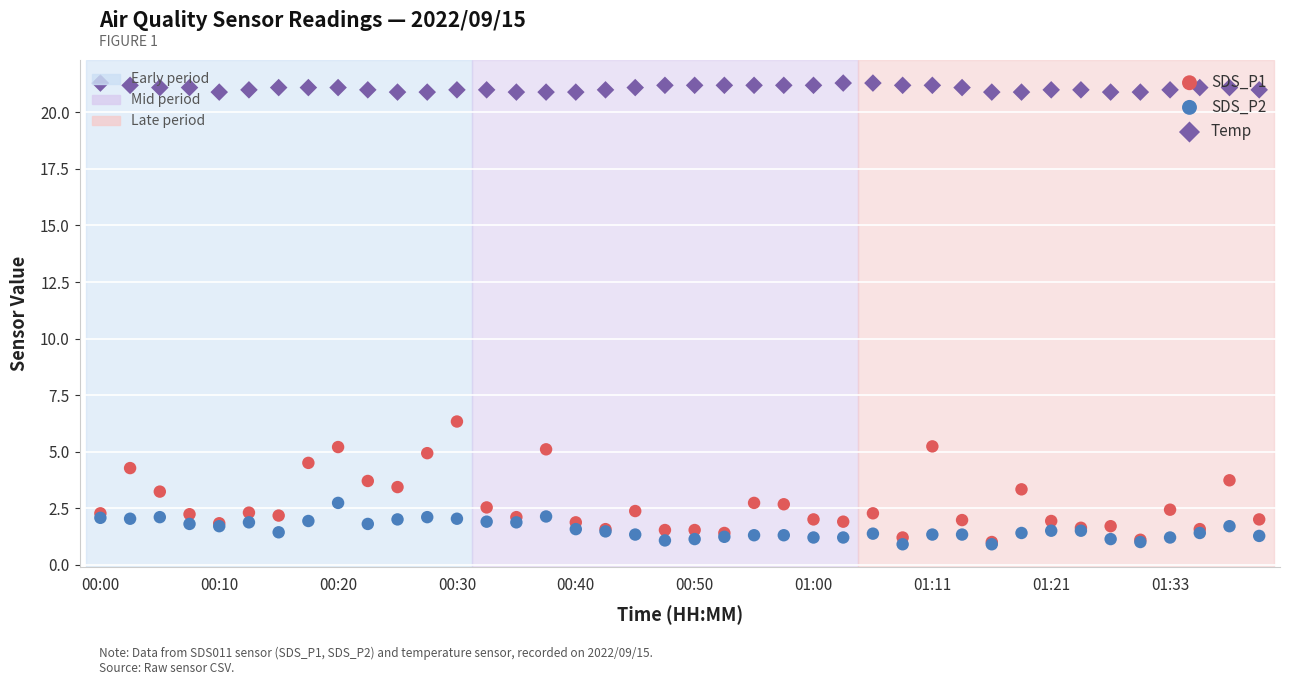

At which category is the sum across all series the highest?

00:30